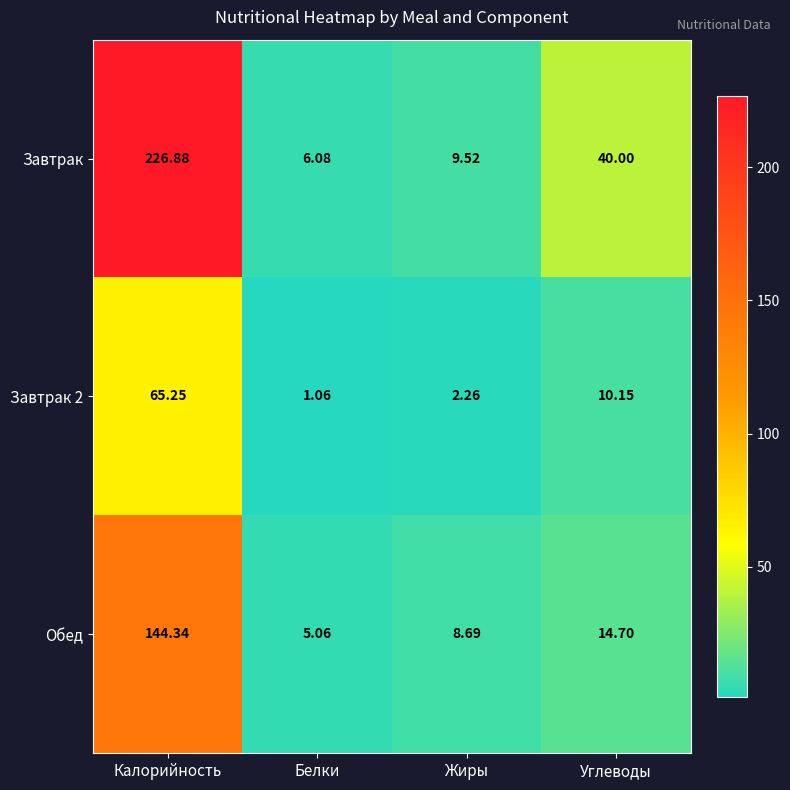

Which series has the largest range (max minus min)?

Завтрак